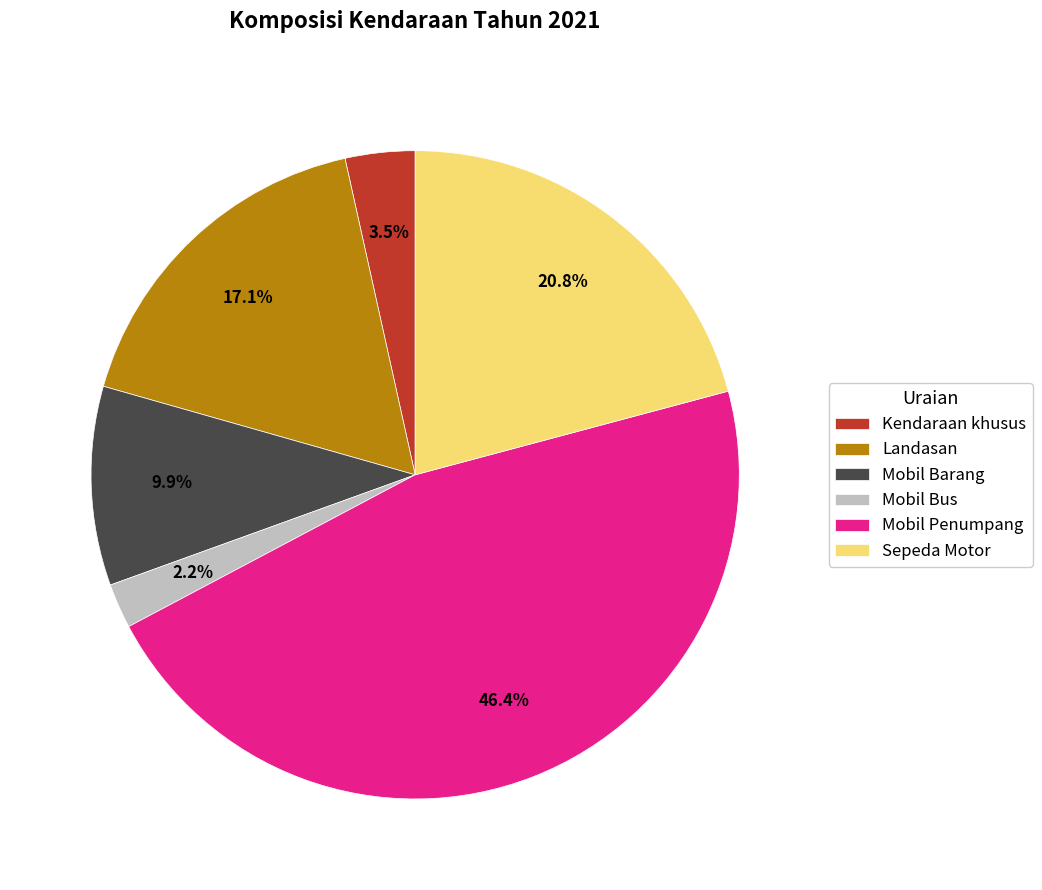

What is the largest slice in the pie chart?

Mobil Penumpang